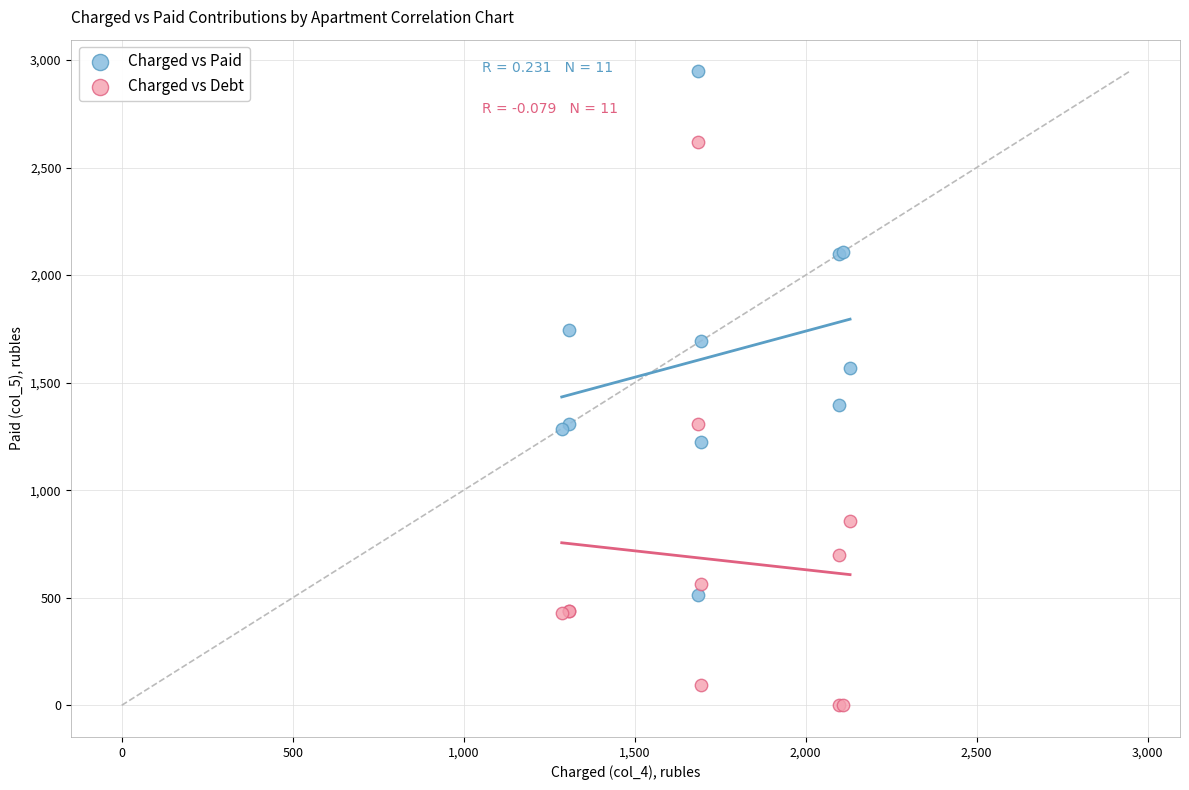

Which series contains the lowest Y value?

Charged vs Debt